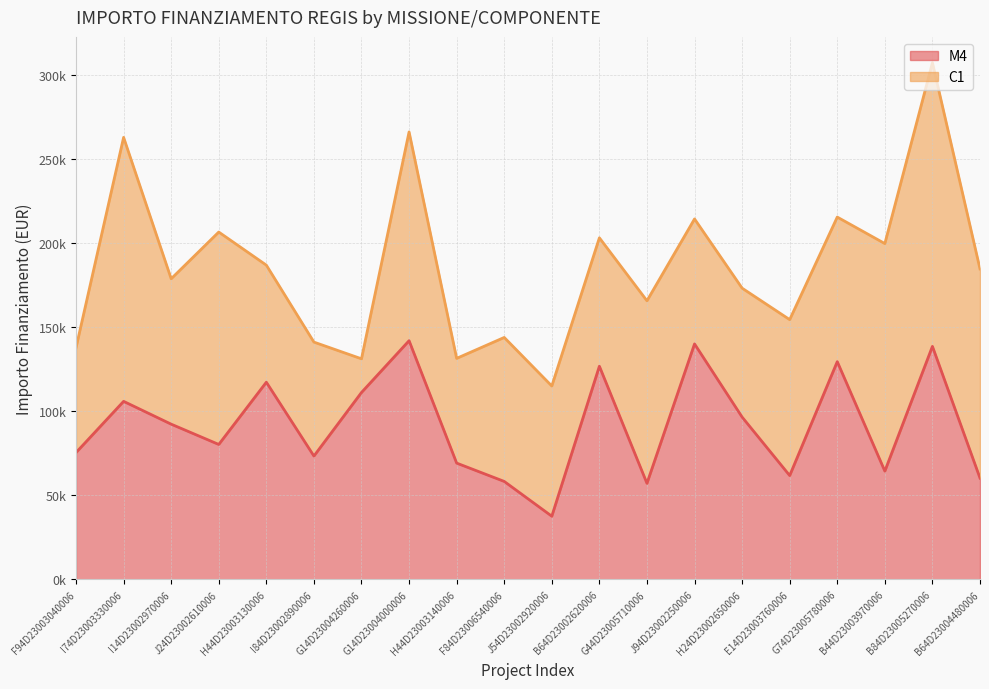

How many data points does each series have?

20